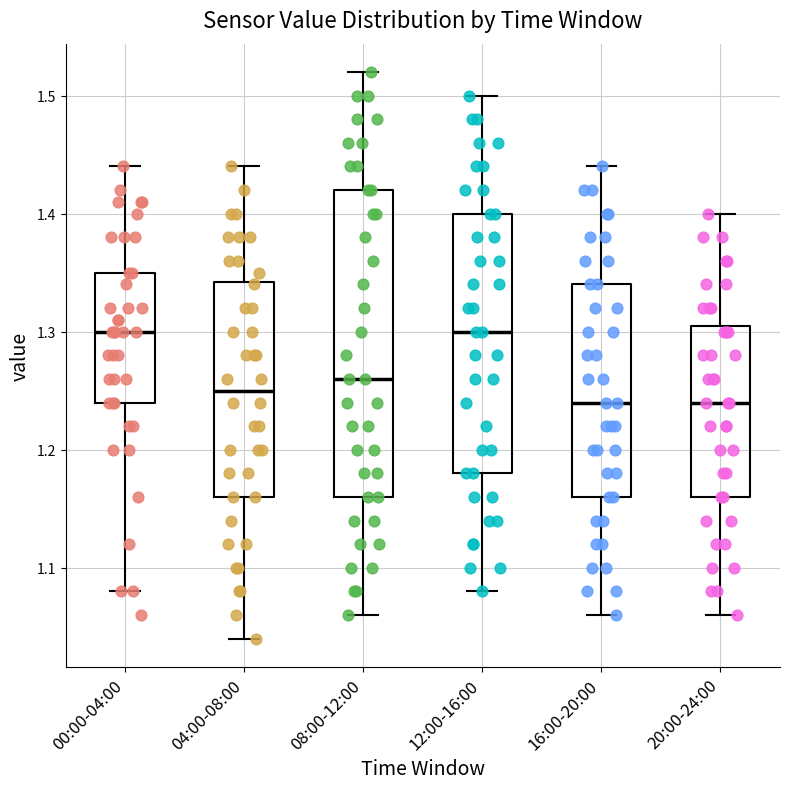

Comparing the boxes themselves (not the whiskers), which one is the tallest?

08:00-12:00